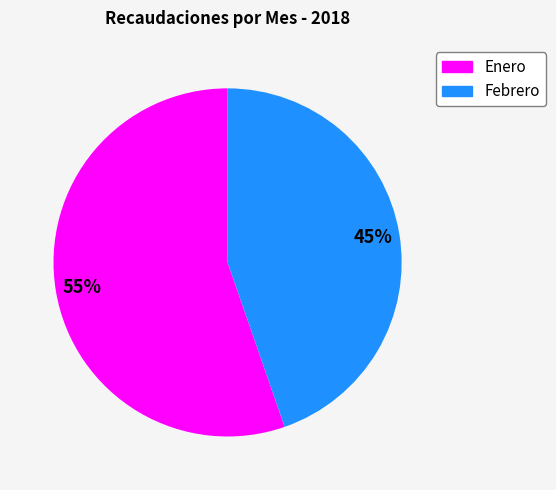

Is the sum of Febrero and Enero greater than half?

Yes